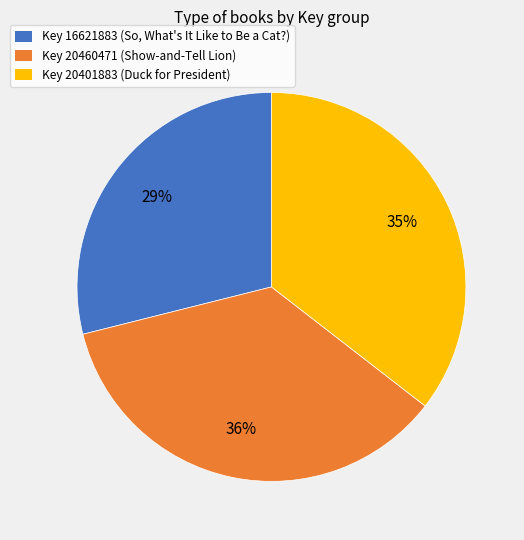

How many slices are in this pie chart?

3